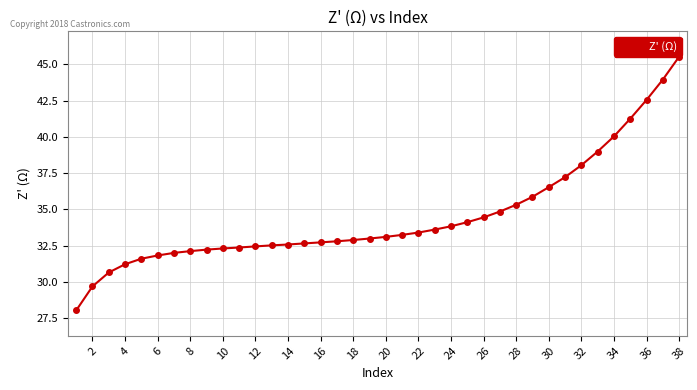

What is the value of the 27th point from the left?

34.9